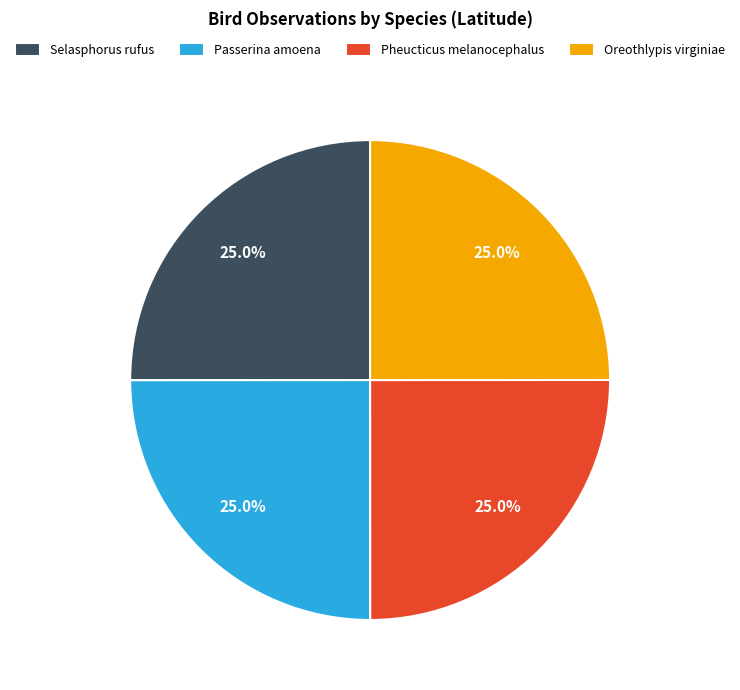

Is there a majority slice in this chart?

No